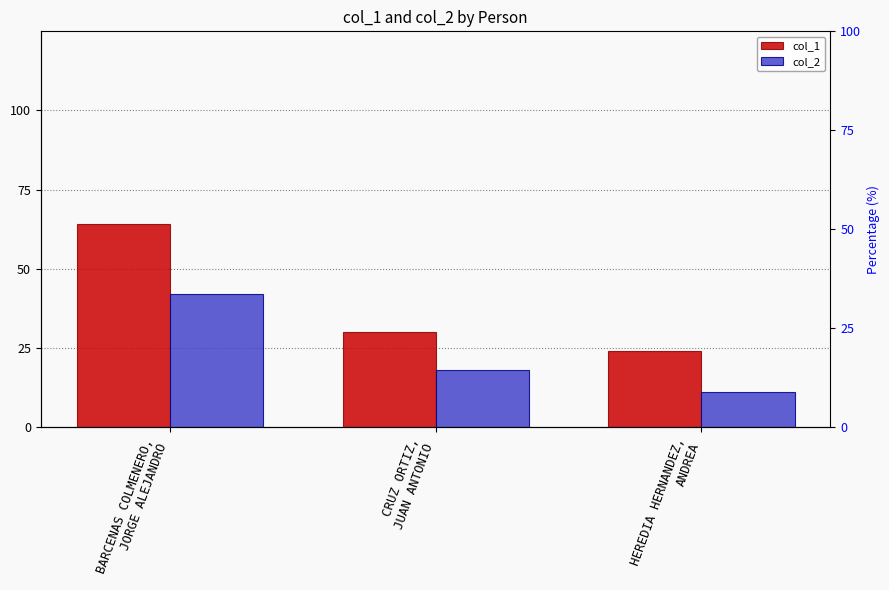

List the labels in order of col_2 value, smallest first.

HEREDIA HERNANDEZ,
ANDREA, CRUZ ORTIZ,
JUAN ANTONIO, BARCENAS COLMENERO,
JORGE ALEJANDRO